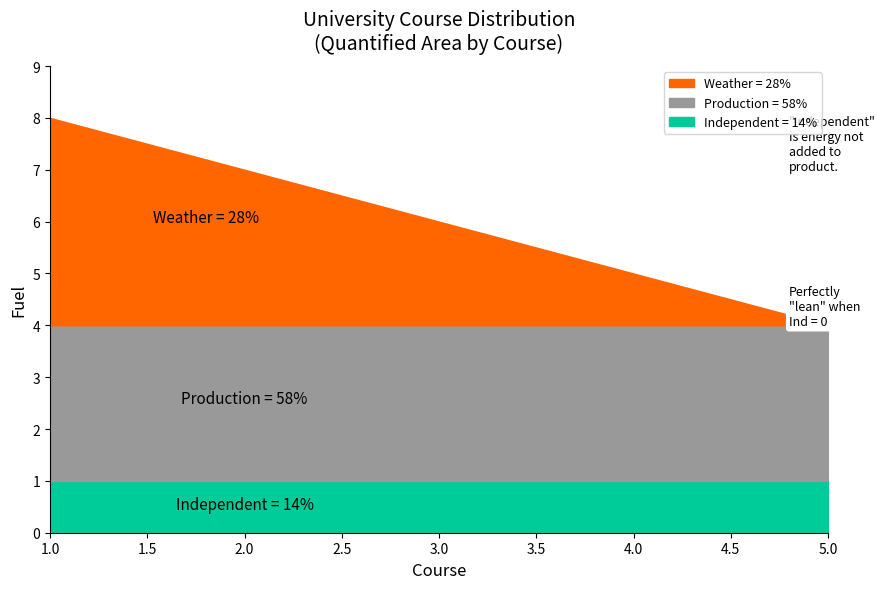

Where does the Weather series first go above 2?

1